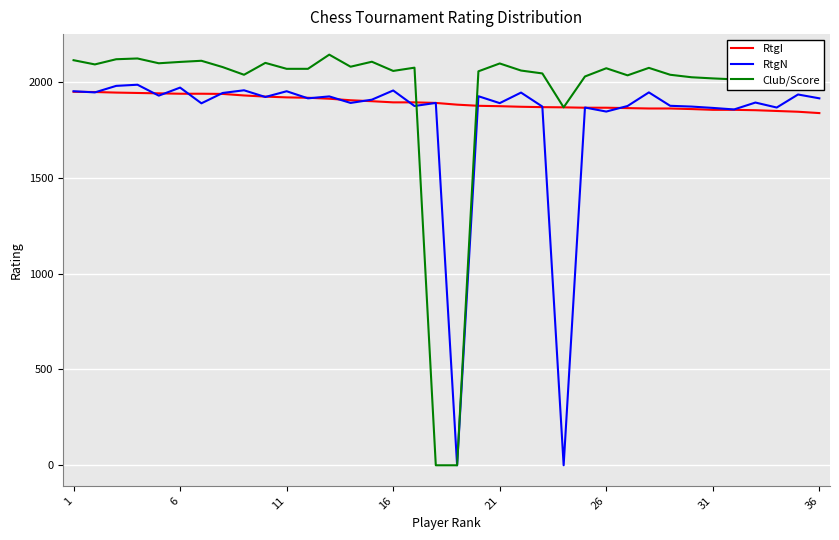

Is this an area chart (filled region under the line)?

No